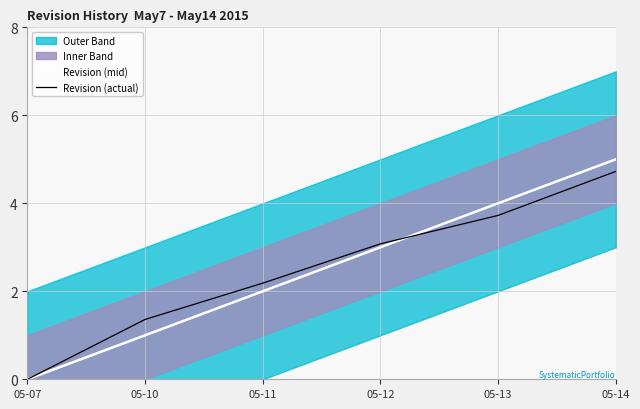

What is the spread (max minus min) of values at 05-10?

0.4